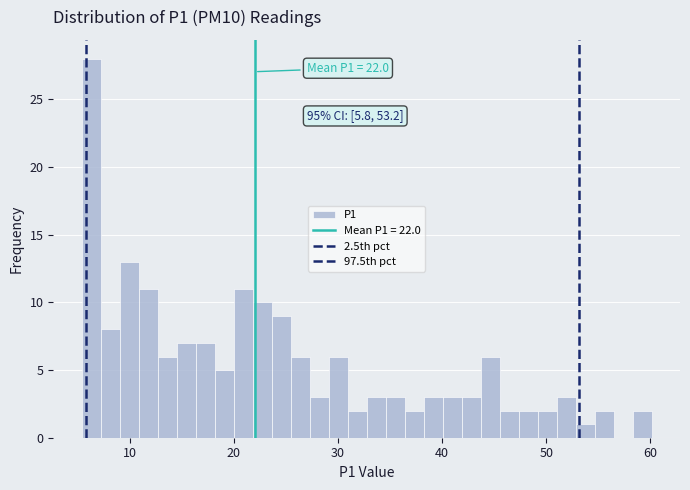

Around what value on the x-axis is the tallest bar? Give the approximate position of its centre, as read against the axis.

6